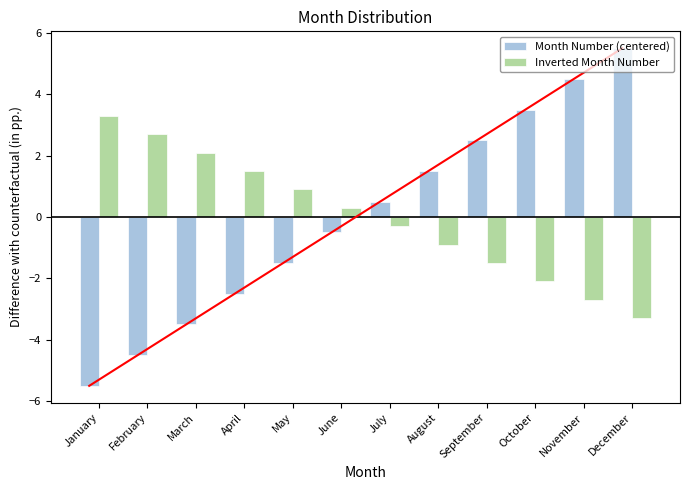

Reading right to left, list all the values displayed in this chart.

Month Number (centered): 5.5	4.5	3.5	2.5	1.5	0.5	-0.5	-1.5	-2.5	-3.5	-4.5	-5.5
Inverted Month Number: -3.3	-2.7	-2.1	-1.5	-0.9	-0.3	0.3	0.9	1.5	2.1	2.7	3.3